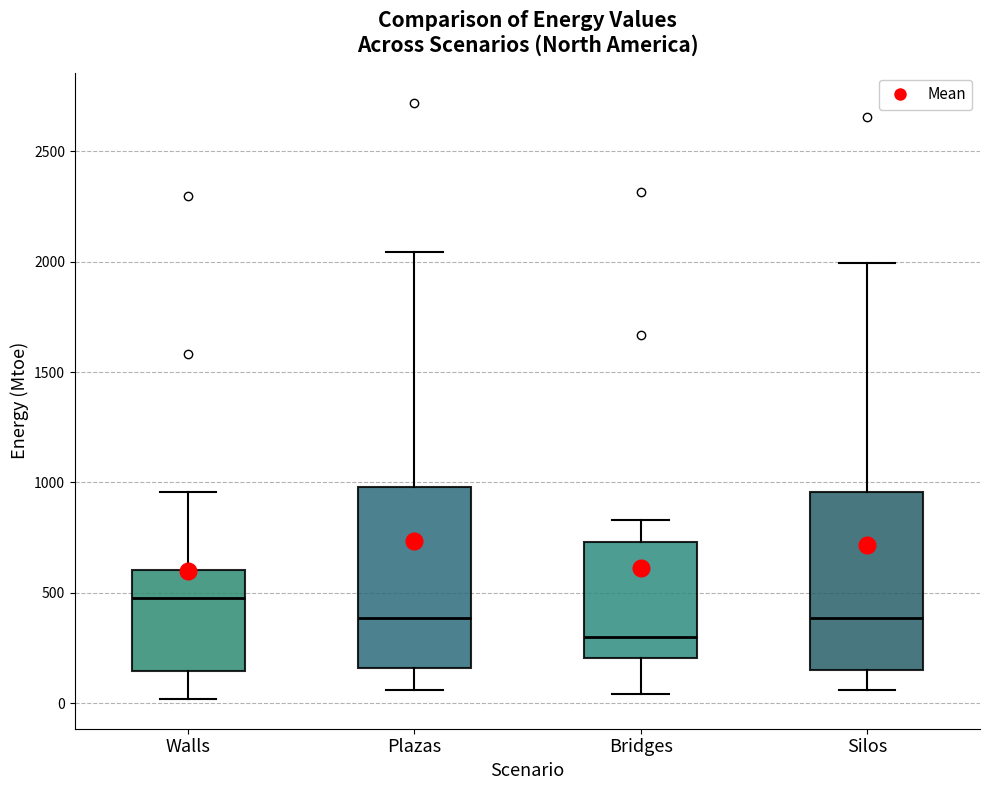

Reading left to right, transcribe this box plot: for each box, give where its median line is, the range the box spans, and where its two whiskers end, as read against the y-axis. The values are not printed on the chart, so give them approximately, as read against the axis.

Walls: median 500, box 150 to 600, whiskers 0 to 950
Plazas: median 400, box 150 to 1000, whiskers 50 to 2050
Bridges: median 300, box 200 to 750, whiskers 50 to 850
Silos: median 400, box 150 to 950, whiskers 50 to 2000